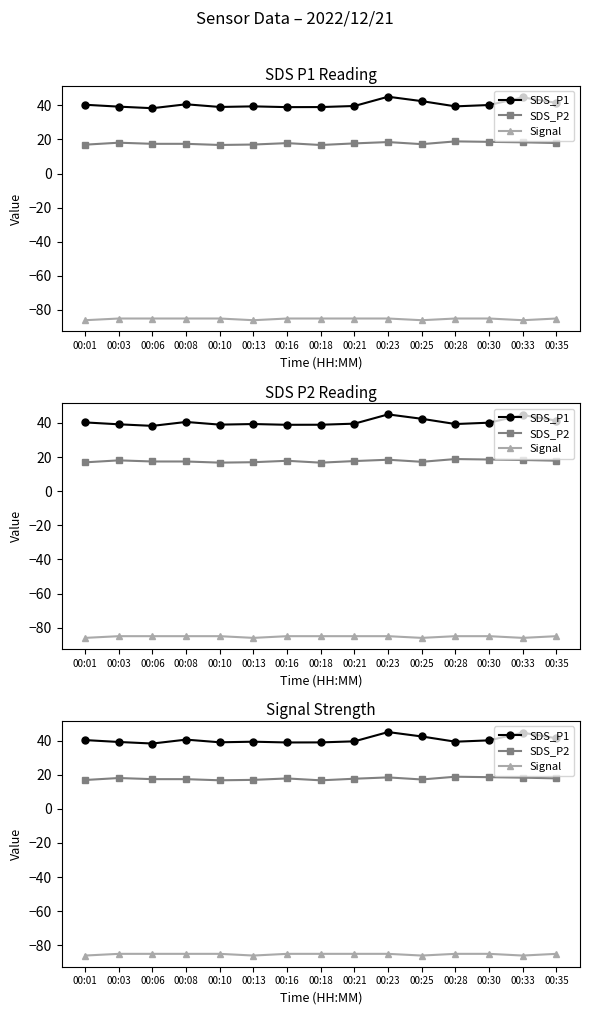

List the series in order of their peak value, highest first.

SDS_P1, SDS_P2, Signal